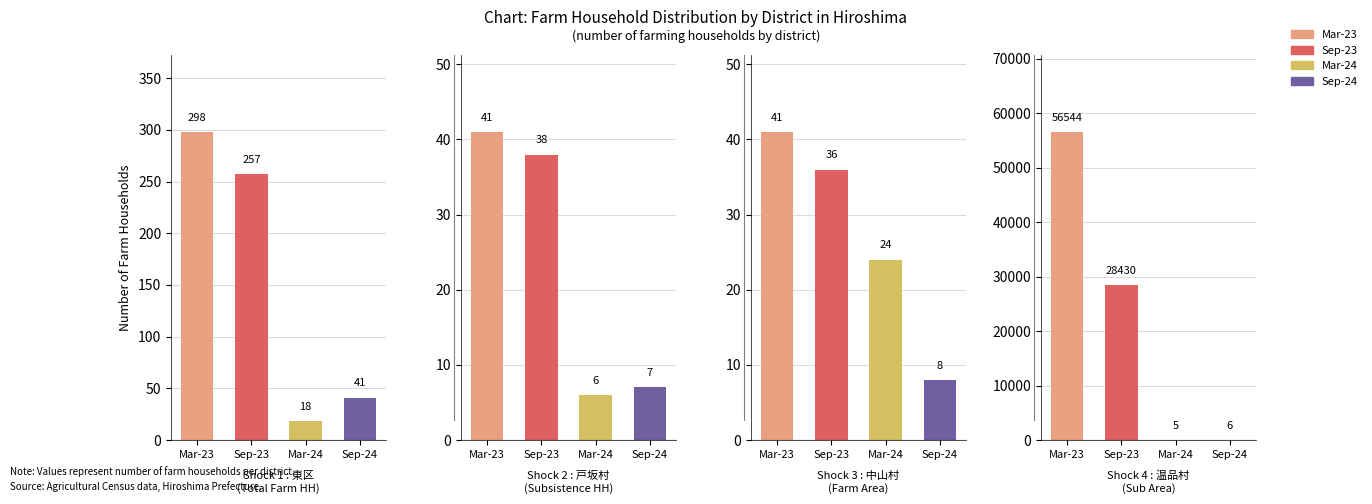

Which series has the widest spread of values?

Mar-23